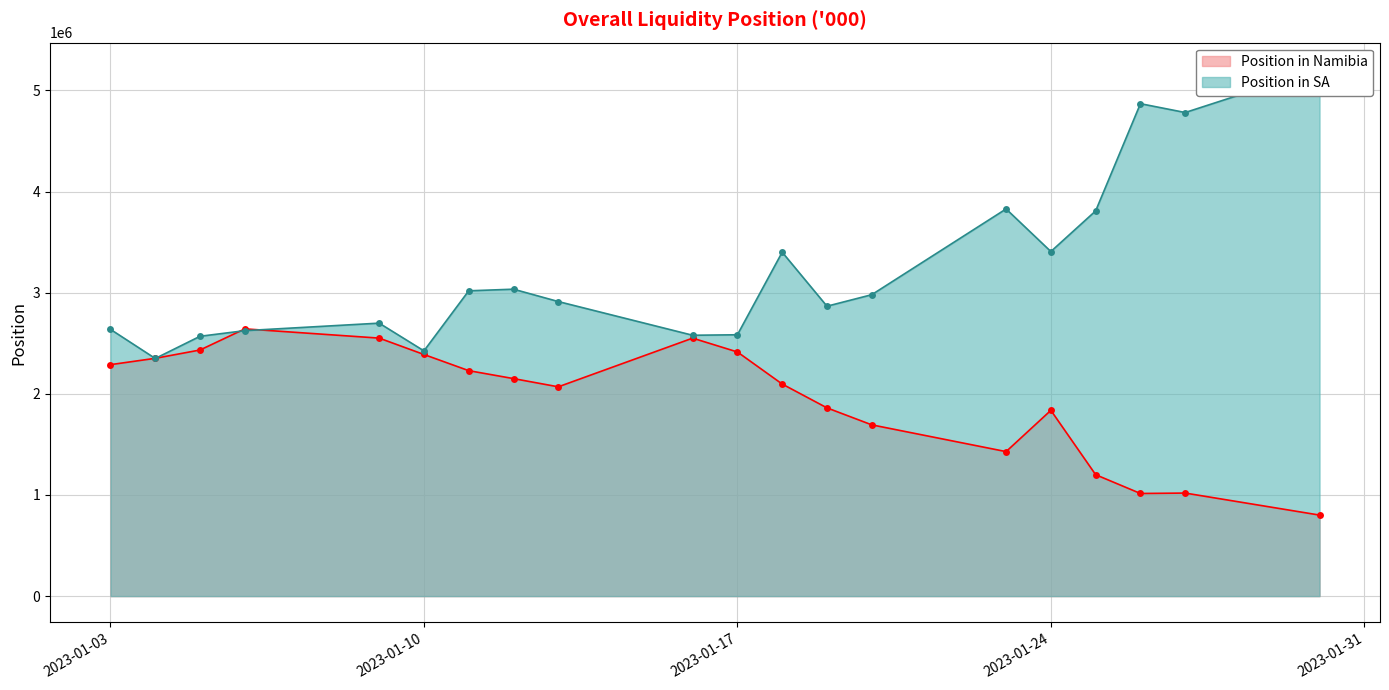

At which label does Position in SA first exceed 2980095?

2023-01-11